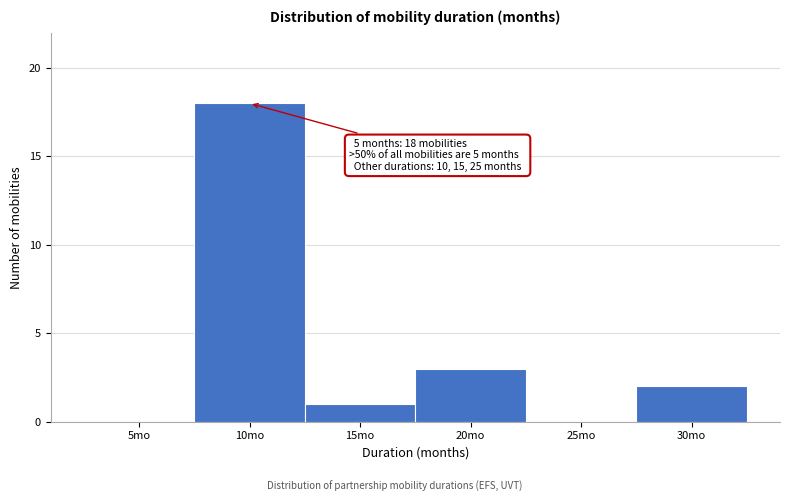

Reading left to right, transcribe all the data shown in this chart.

5mo=0	10mo=18	15mo=1	20mo=3	25mo=0	30mo=2